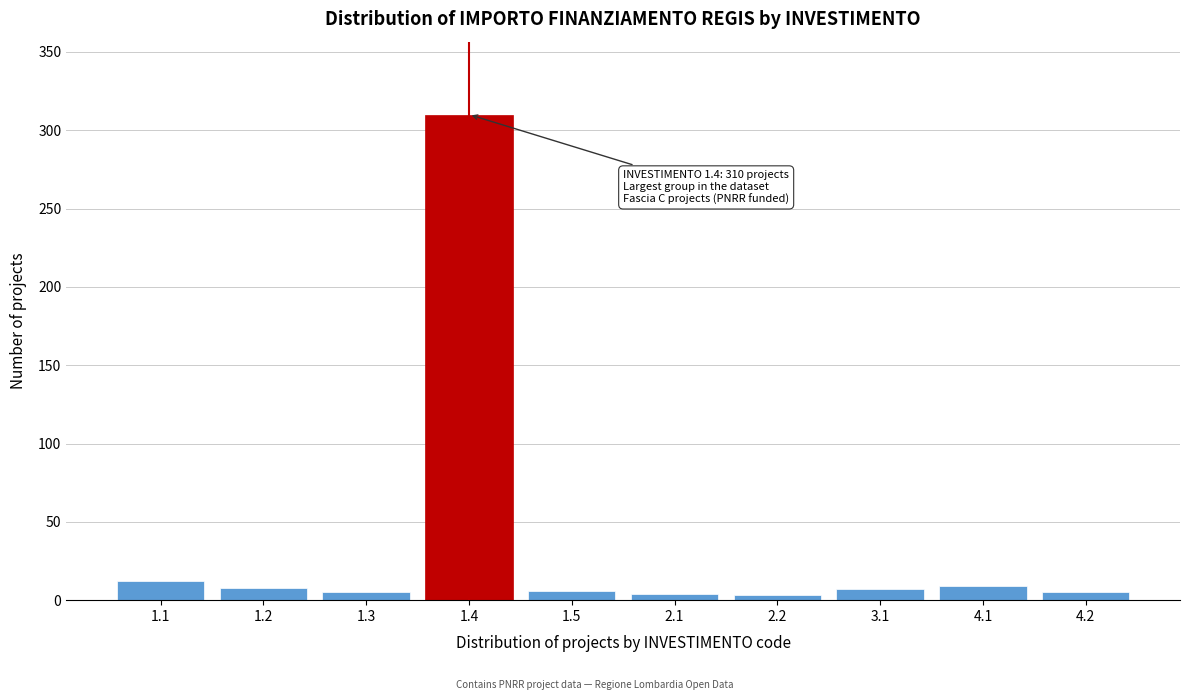

What is the maximum value shown in the chart?

310